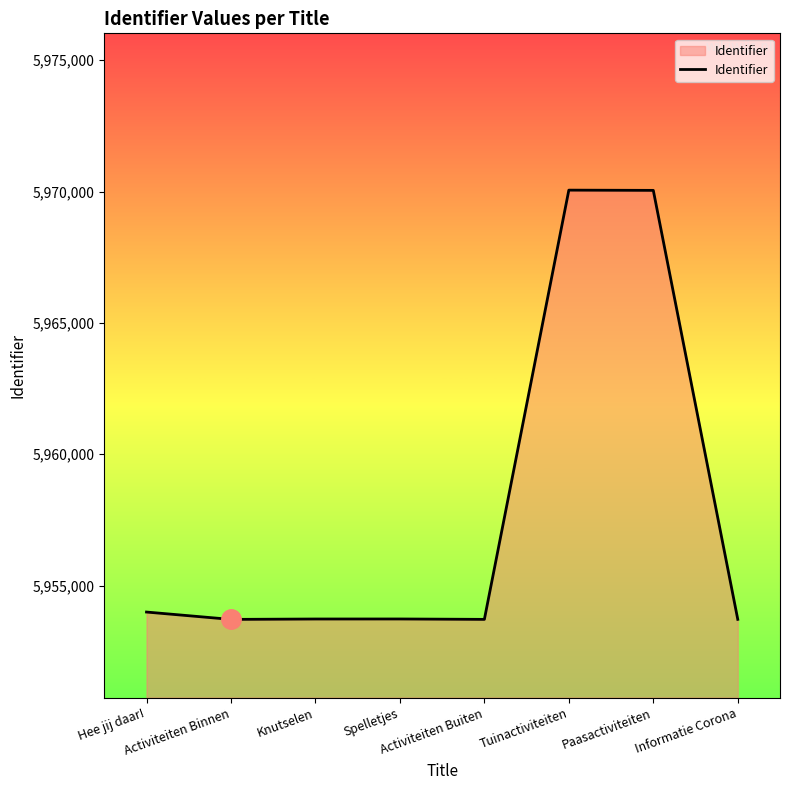

The chart shows a value of 5953712 at Informatie Corona. True or false?

True